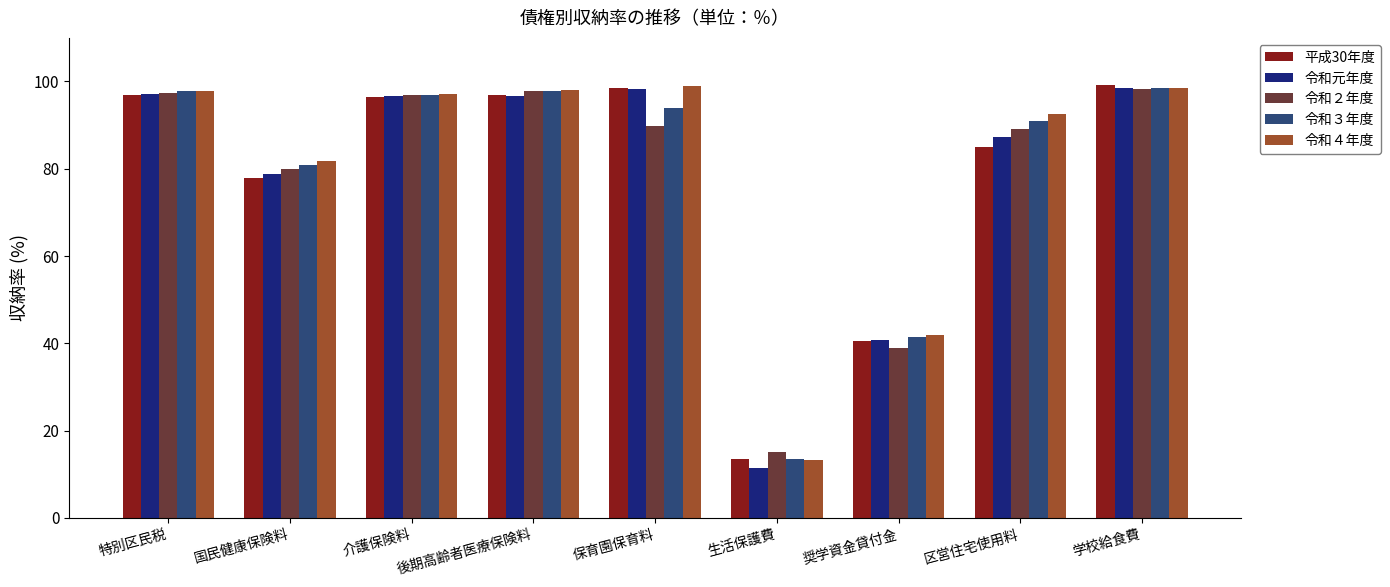

How many bars are there in total?

45